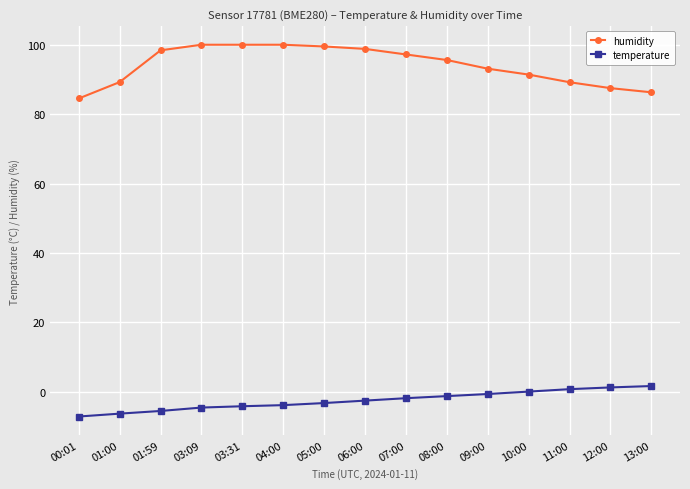

Does the chart display data point markers on the line(s)?

Yes